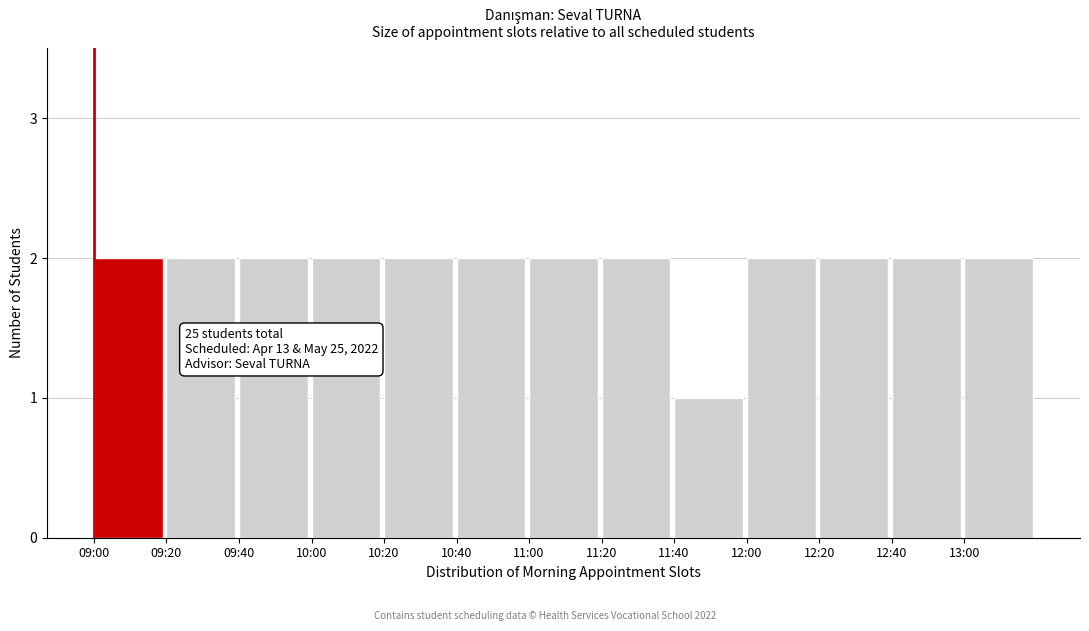

Reading left to right, extract all data points from this chart.

2	2	2	2	2	2	2	2	1	2	2	2	2